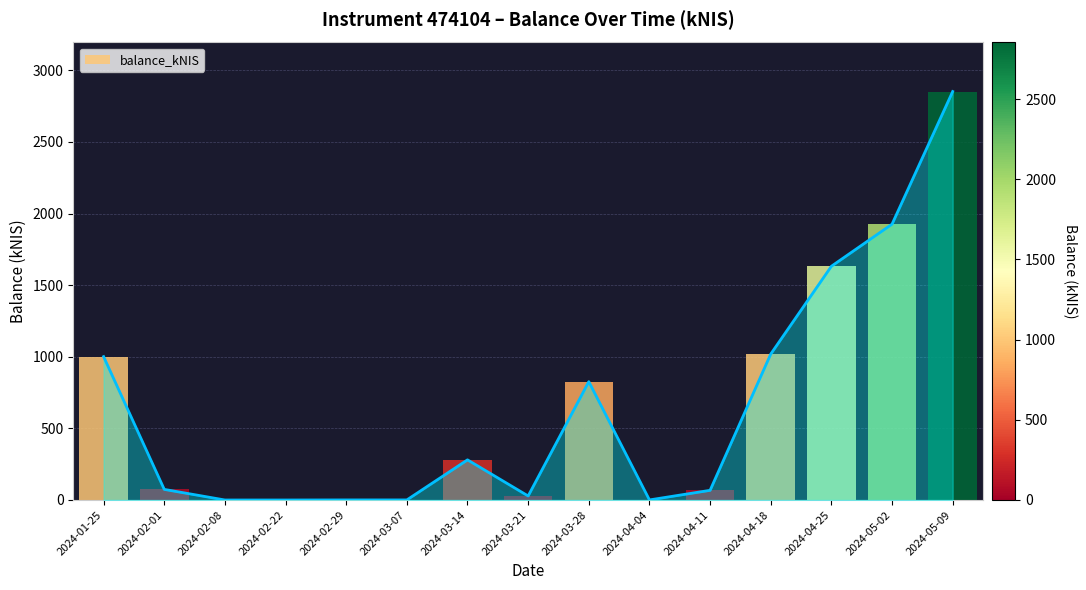

List the labels in order of value, smallest first.

2024-02-08, 2024-02-22, 2024-04-04, 2024-03-07, 2024-02-29, 2024-03-21, 2024-04-11, 2024-02-01, 2024-03-14, 2024-03-28, 2024-01-25, 2024-04-18, 2024-04-25, 2024-05-02, 2024-05-09